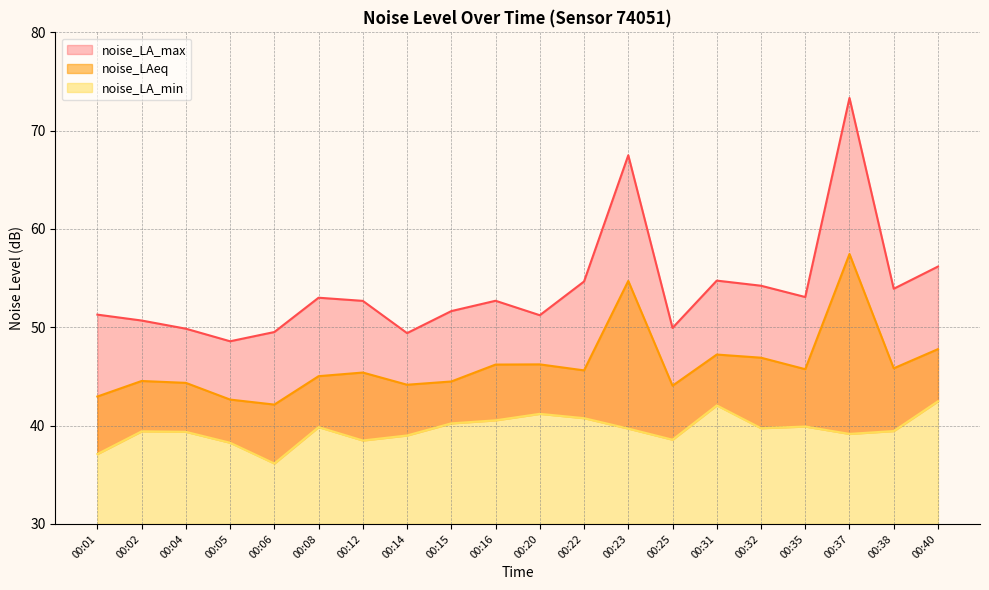

How many lines are shown in the chart?

3